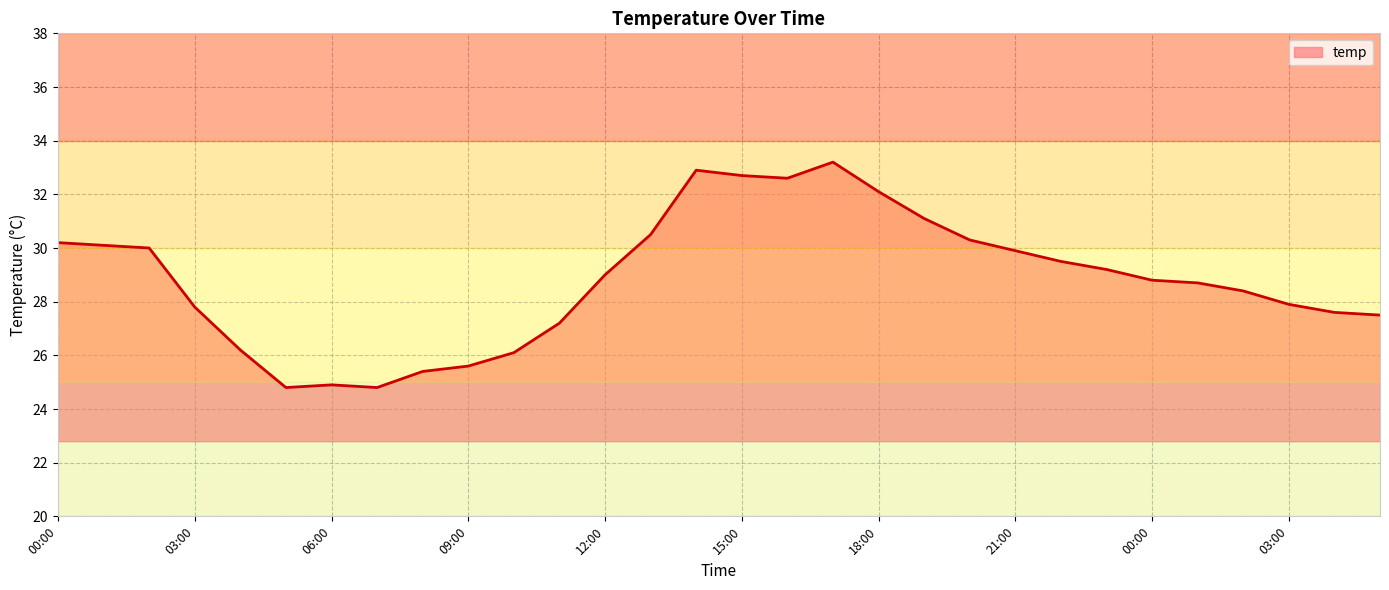

What is the difference between the maximum and minimum values?

8.4